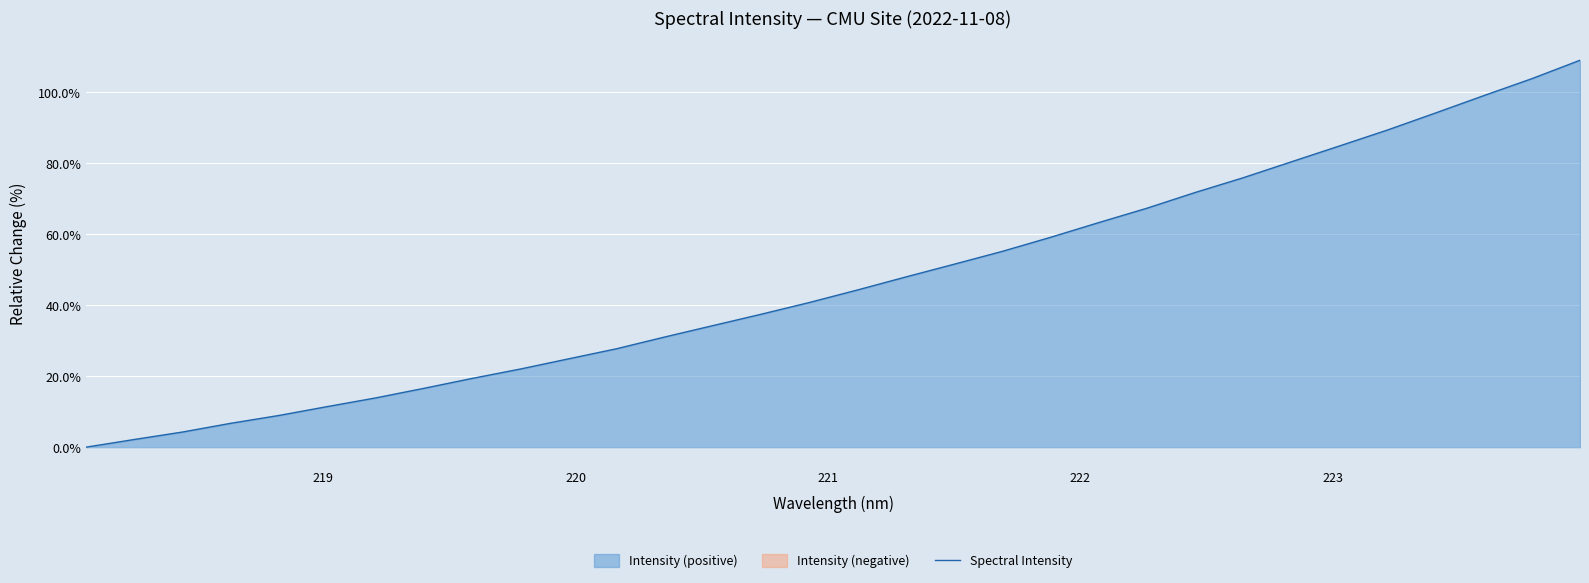

What is the value of the 17th point from the left?

44.3